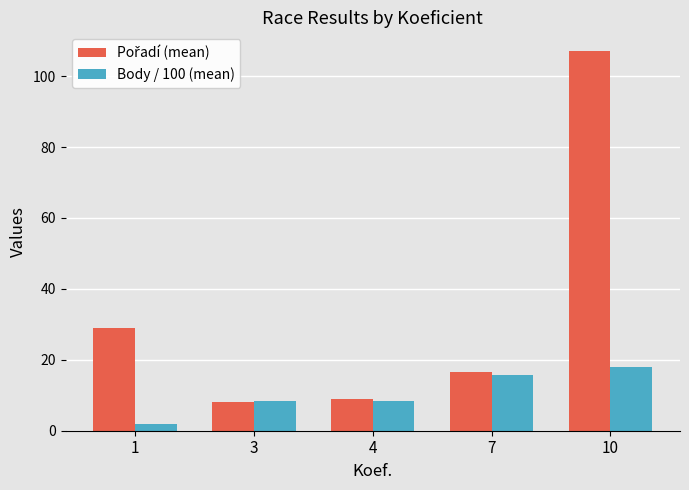

What is the total value across all series at 10?

124.9